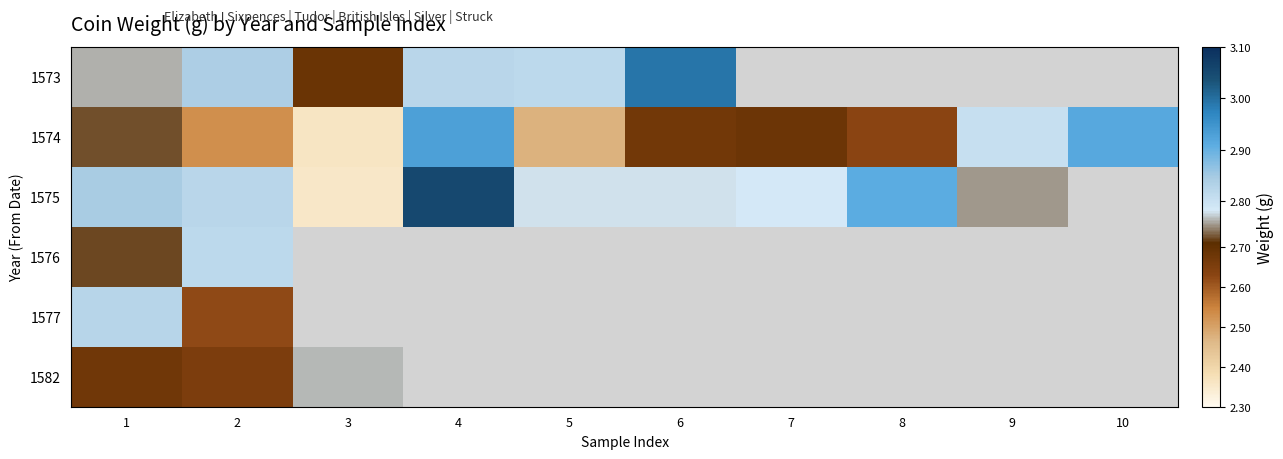

The 1575 series shows 2.4 at 3. True or false?

True